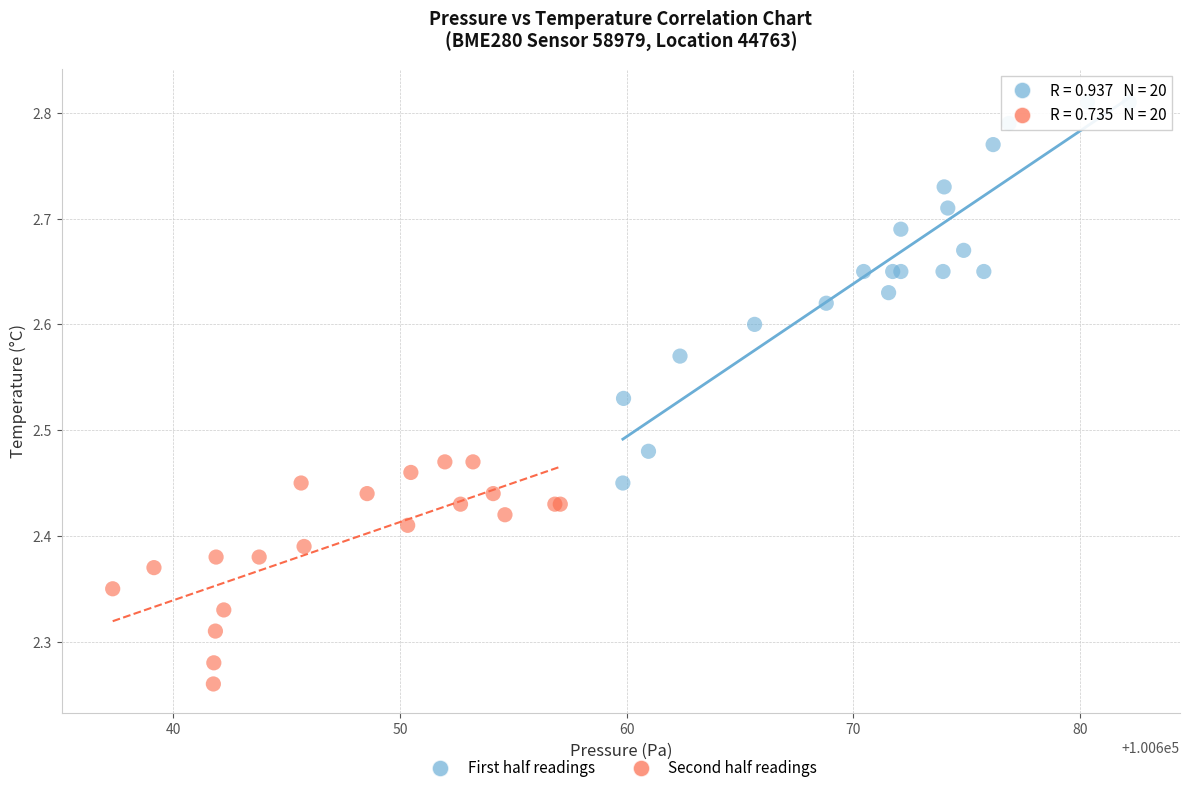

What are all the series names shown in the legend?

First half readings, Second half readings